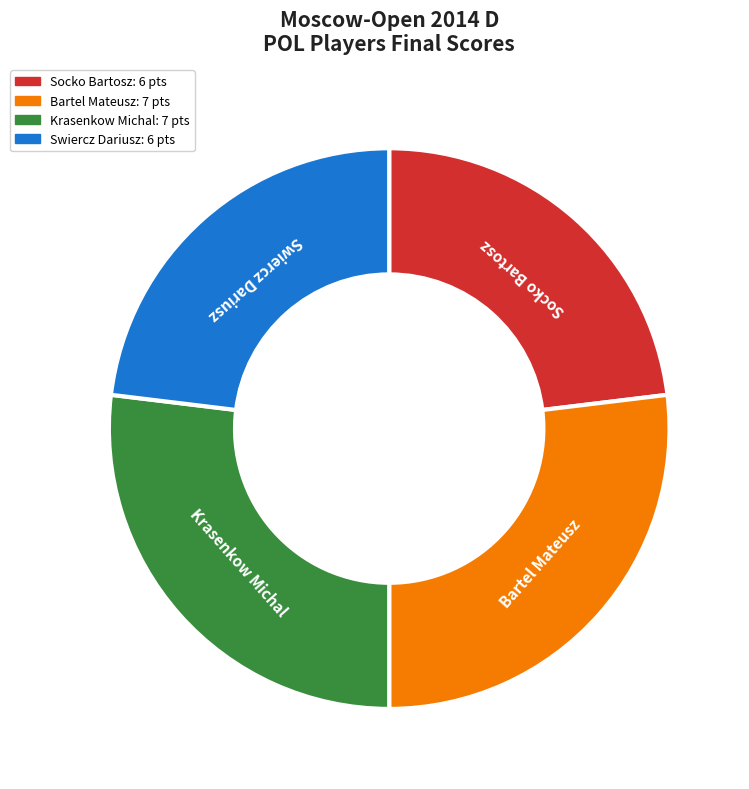

Do Swiercz Dariusz and Socko Bartosz together represent more than half of the pie?

No